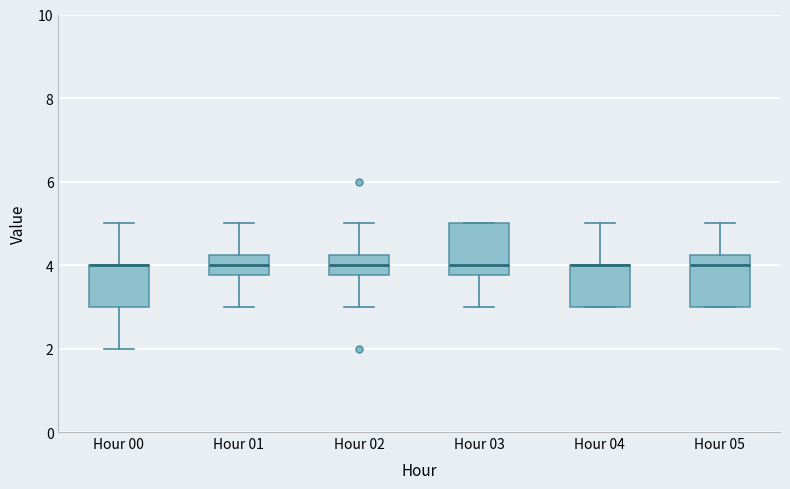

Where does the lower whisker of the box for Hour 00 end on the y-axis? The values are not printed on the chart, so give them approximately, as read against the axis.

2.0